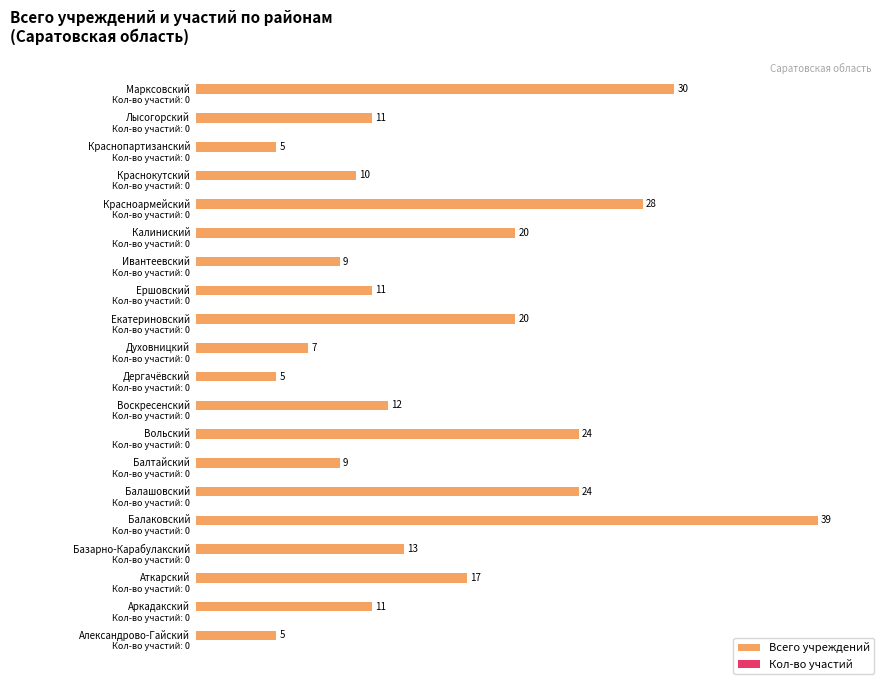

Does the chart contain any negative values?

No